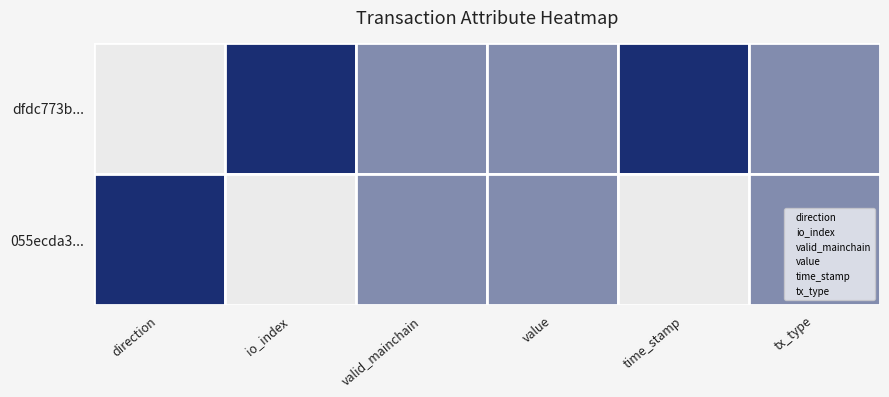

At which label does direction first exceed 1?

direction